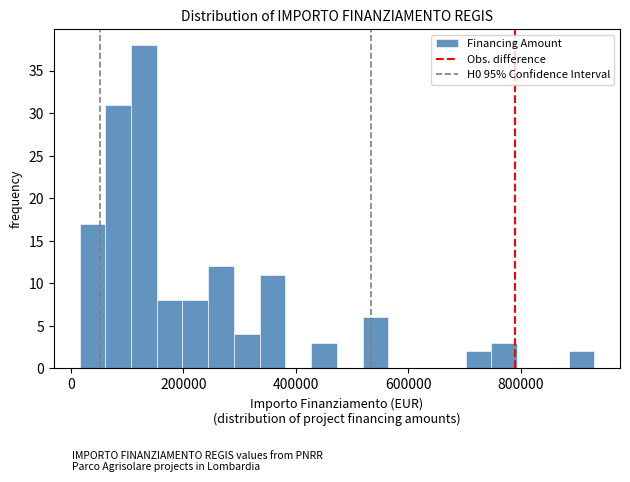

Around what value on the x-axis is the tallest bar? Give the approximate position of its centre, as read against the axis.

120000